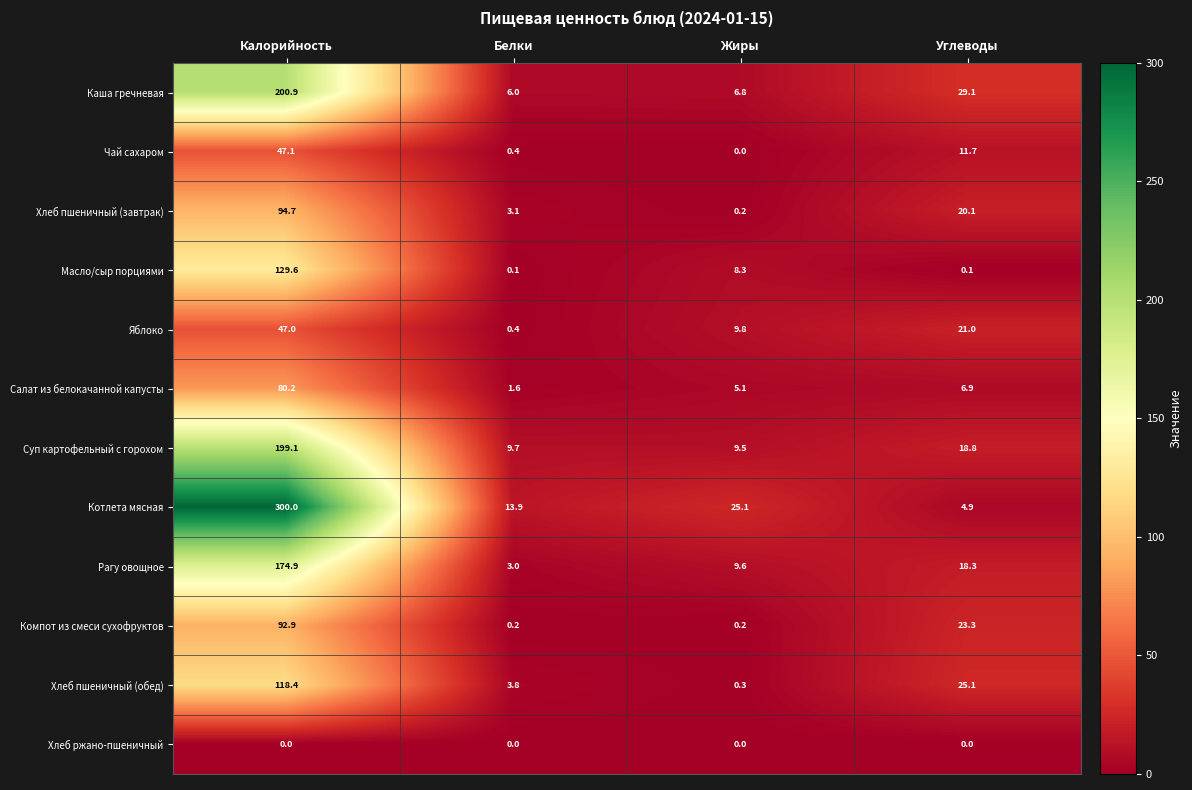

Rank the series by their maximum value, from highest to lowest.

Котлета мясная, Каша гречневая, Суп картофельный с горохом, Рагу овощное, Масло/сыр порциями, Хлеб пшеничный (обед), Хлеб пшеничный (завтрак), Компот из смеси сухофруктов, Салат из белокачанной капусты, Чай сахаром, Яблоко, Хлеб ржано-пшеничный